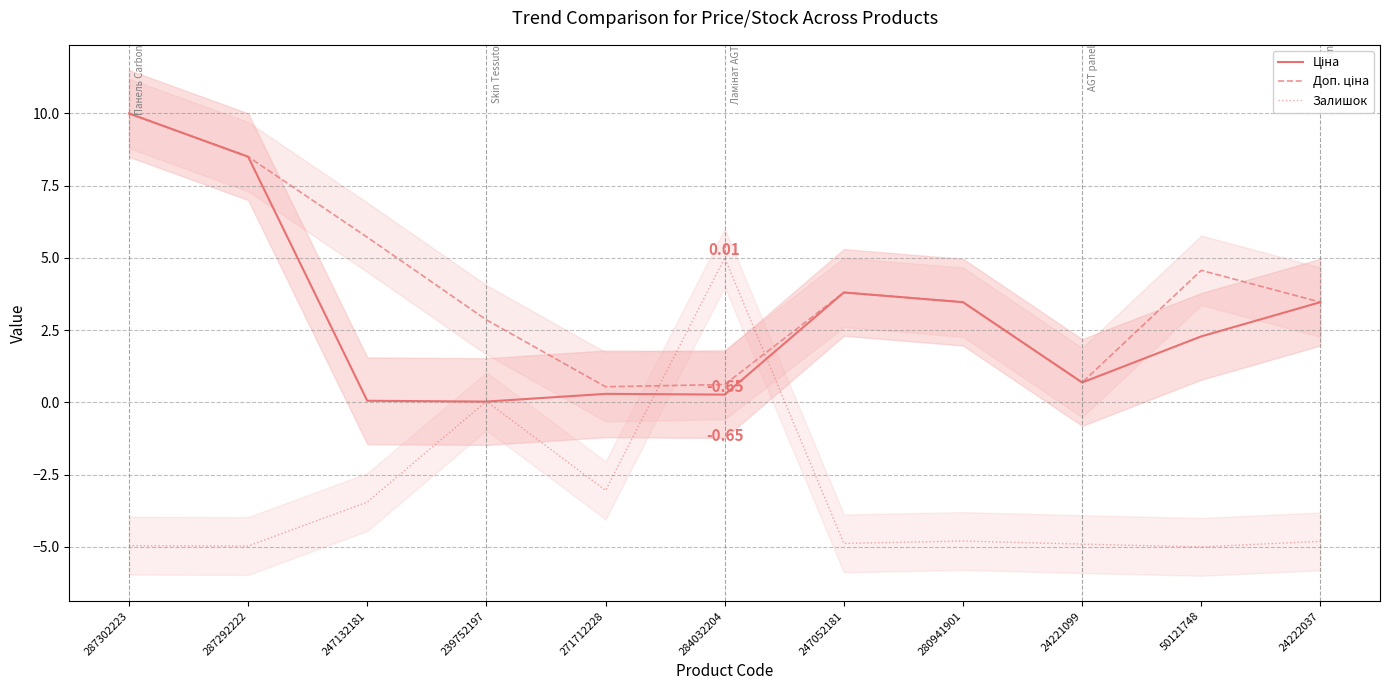

How many lines are shown in the chart?

3